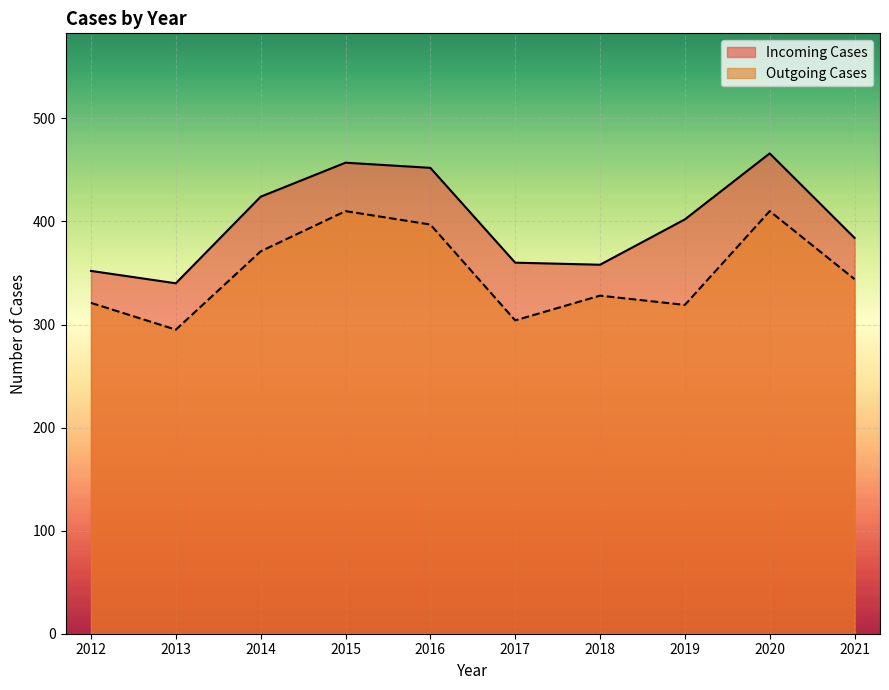

What is the average value of the Outgoing Cases series?

350